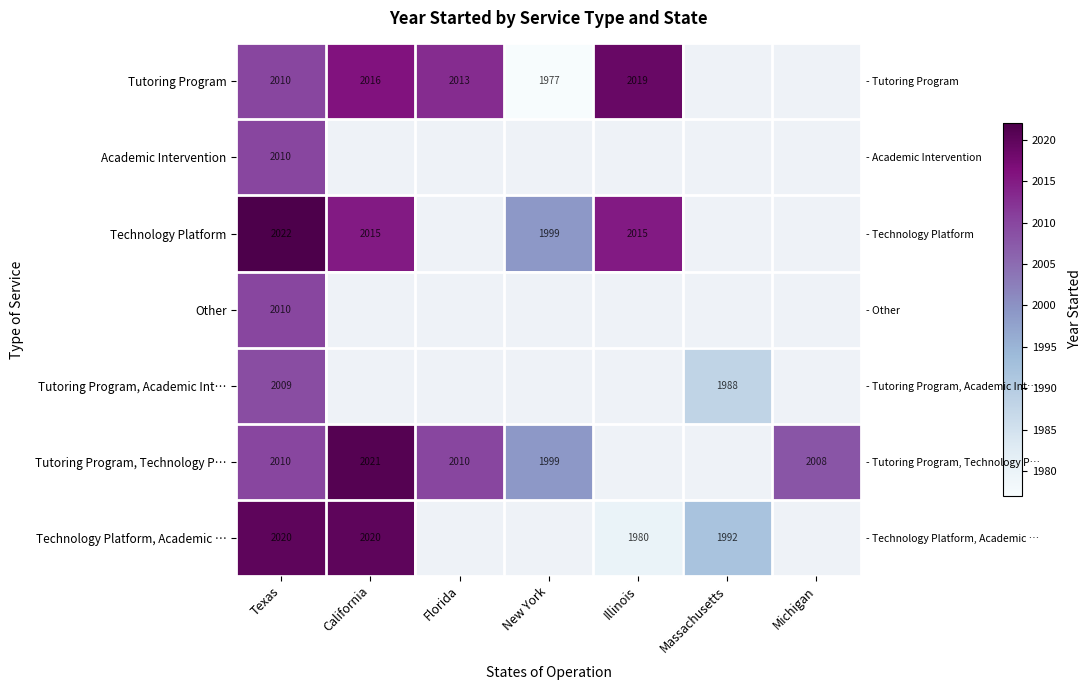

How many values in Tutoring Program, Technology P… are above zero?

5